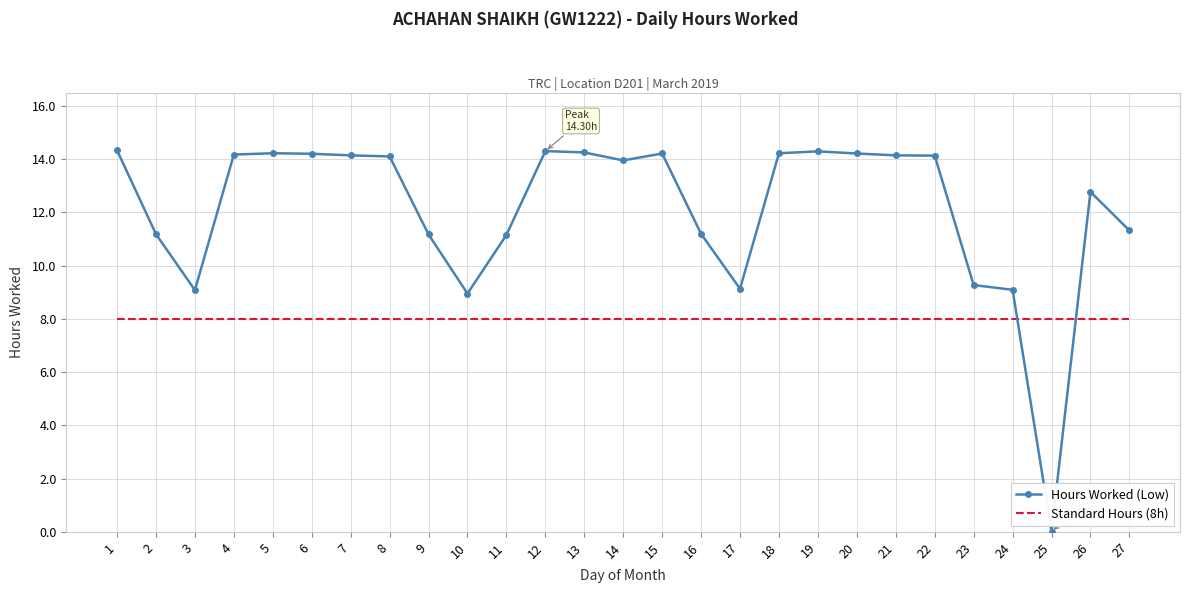

The value of Standard Hours (8h) at 19 is 8.0. True or false?

True